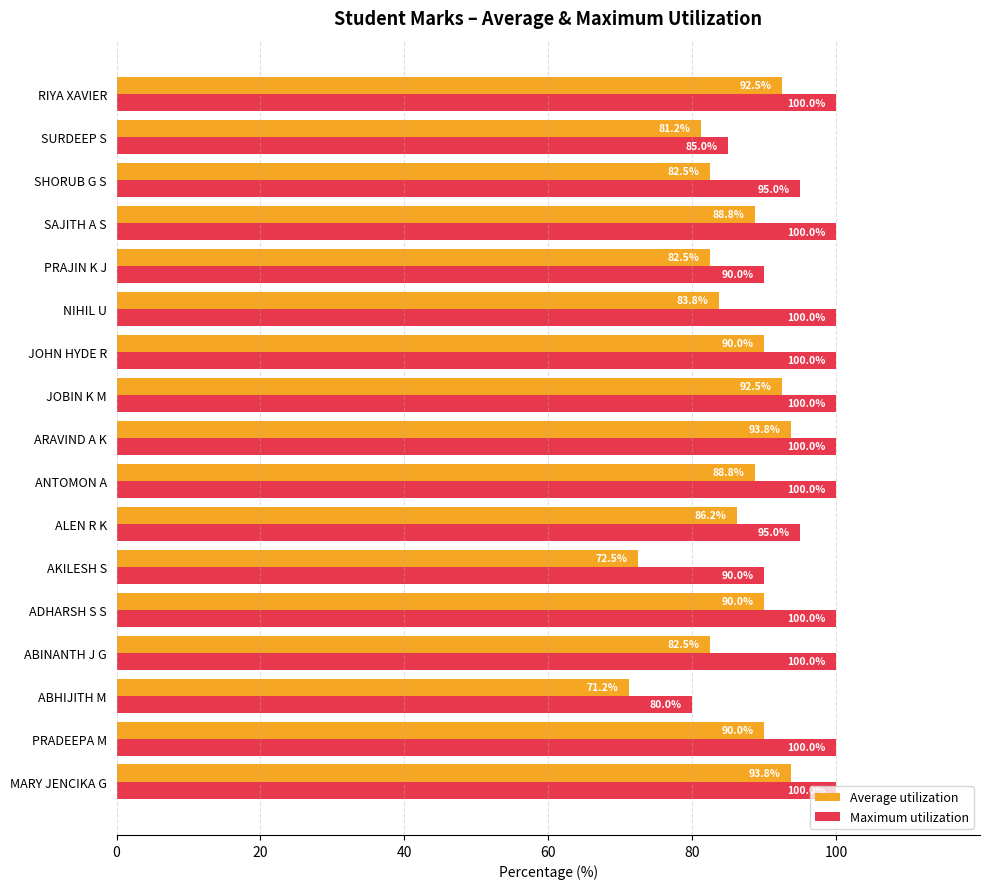

Is it true that Average utilization equals 141.4 at MARY JENCIKA G?

False